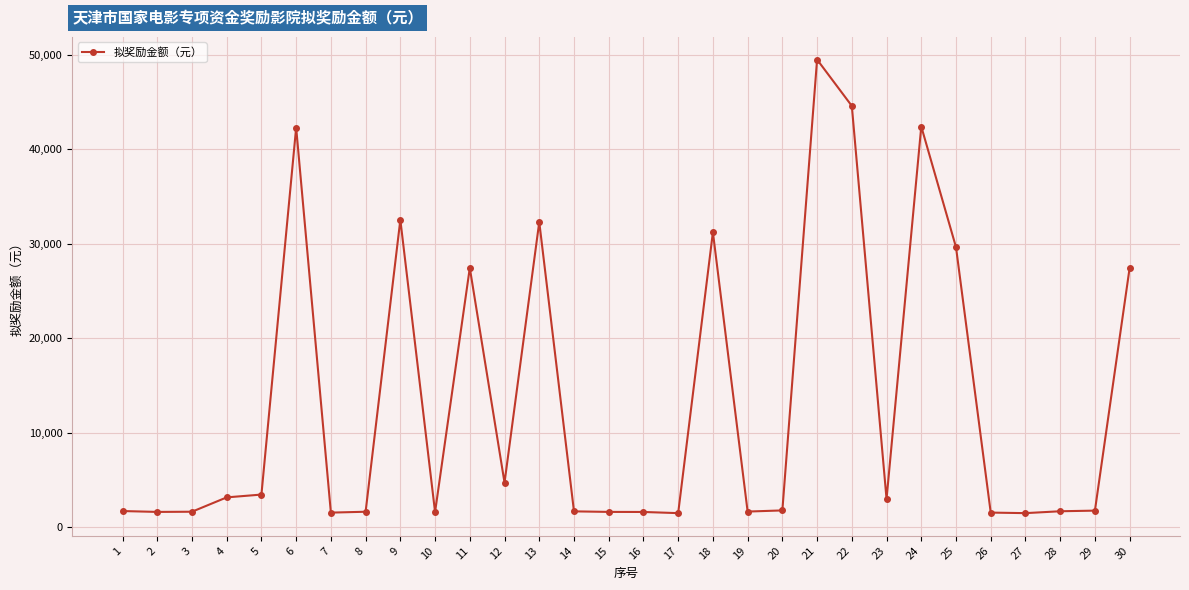

How many values exceed 1783?

15